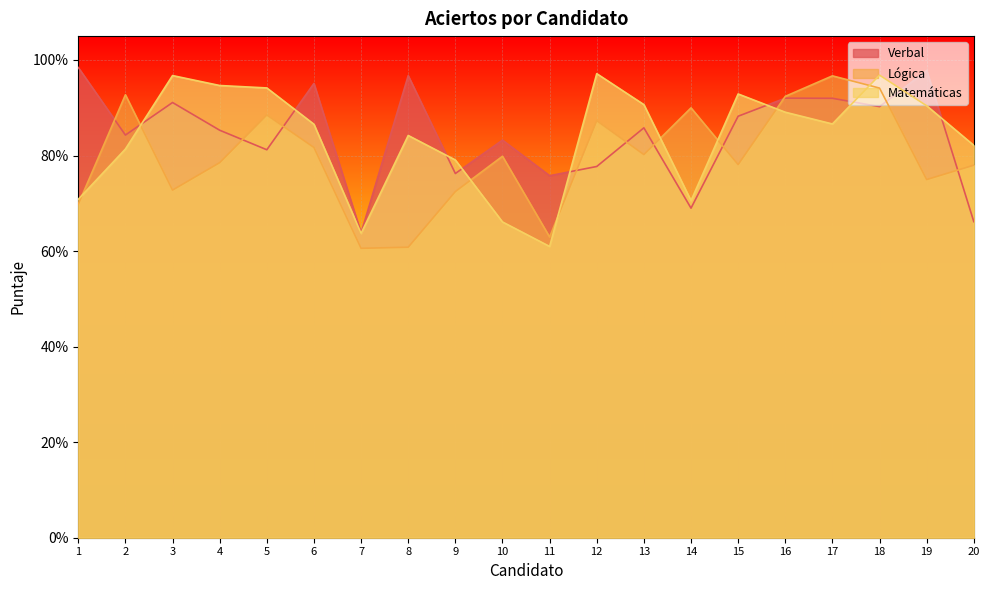

Which series changed the most between 9 and 15?

Matemáticas